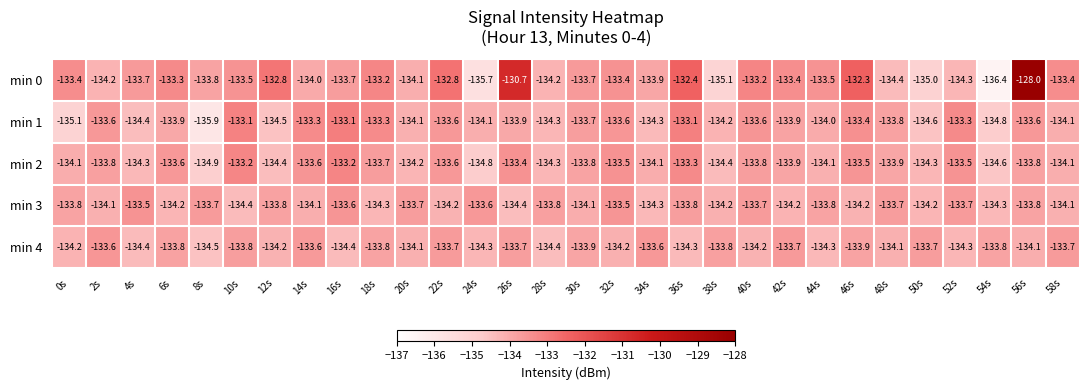

What is the total value across all series at 48s?

-669.9